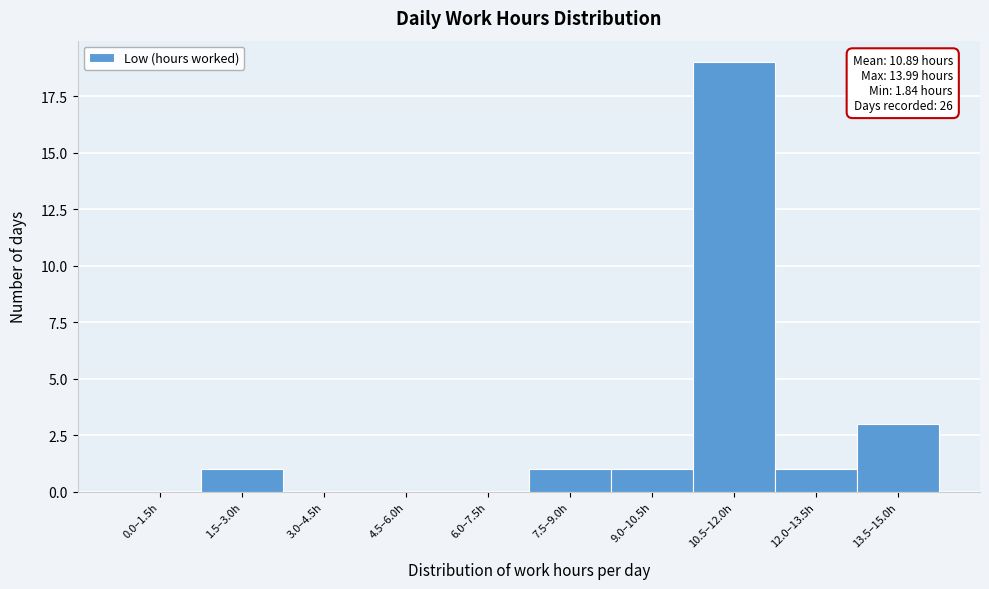

Reading right to left, what are all the values shown in this chart?

13.5–15.0h=3	12.0–13.5h=1	10.5–12.0h=19	9.0–10.5h=1	7.5–9.0h=1	6.0–7.5h=0	4.5–6.0h=0	3.0–4.5h=0	1.5–3.0h=1	0.0–1.5h=0